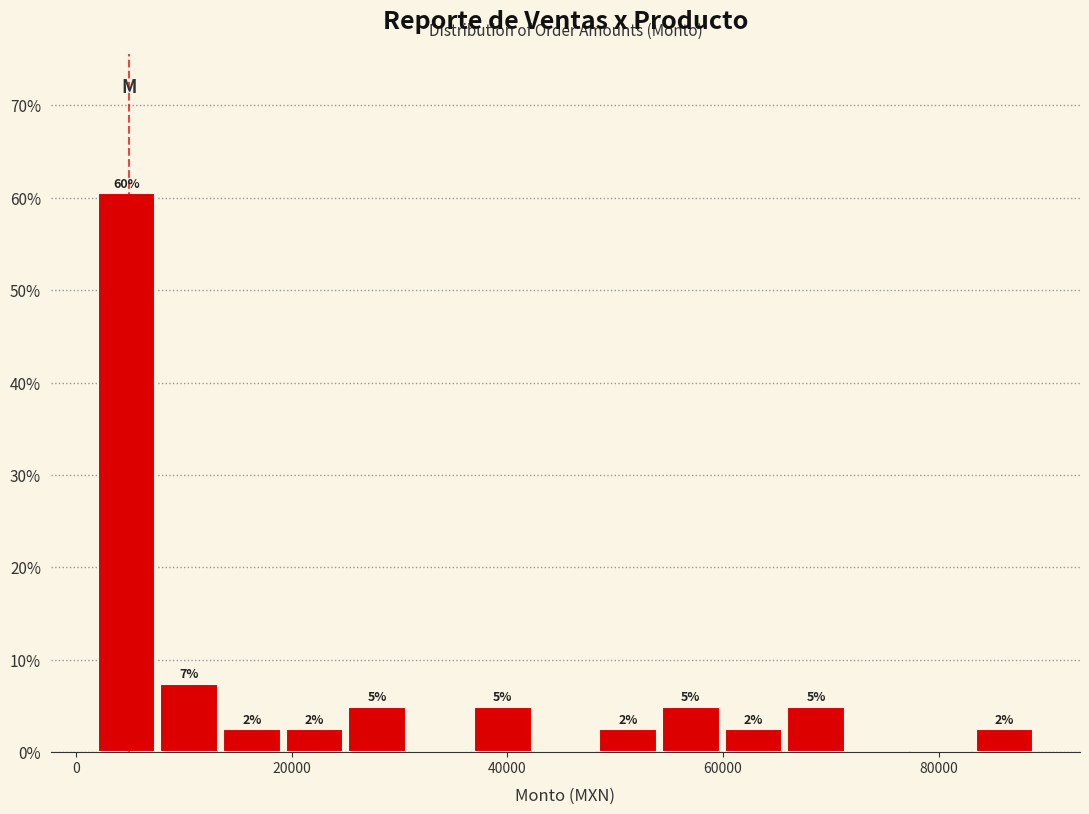

Read against the x-axis, roughly where is the centre of the tallest bar?

4000